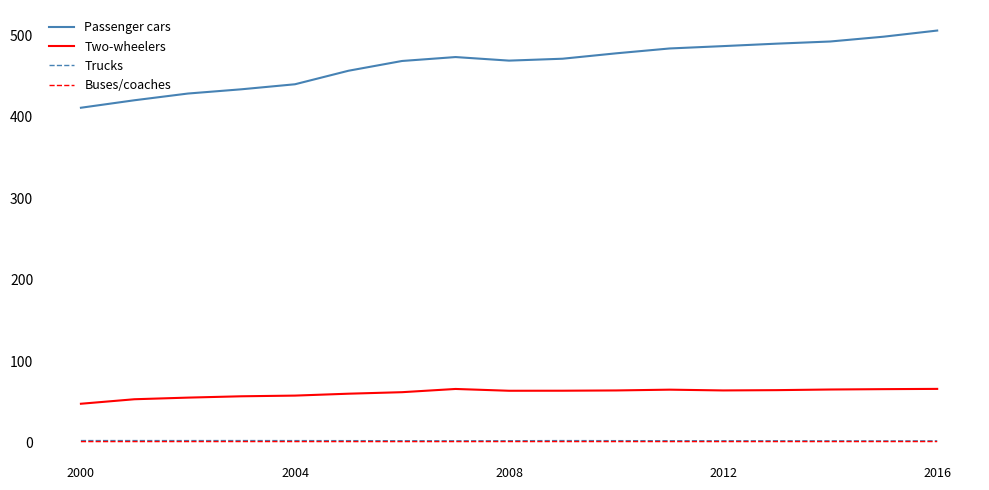

Which series has the largest total across all categories?

Passenger cars